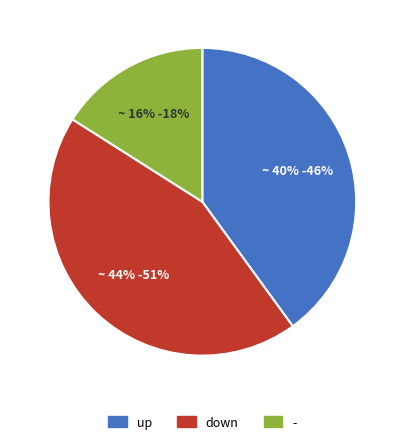

What percentage is the - slice, to the nearest percent?

16%